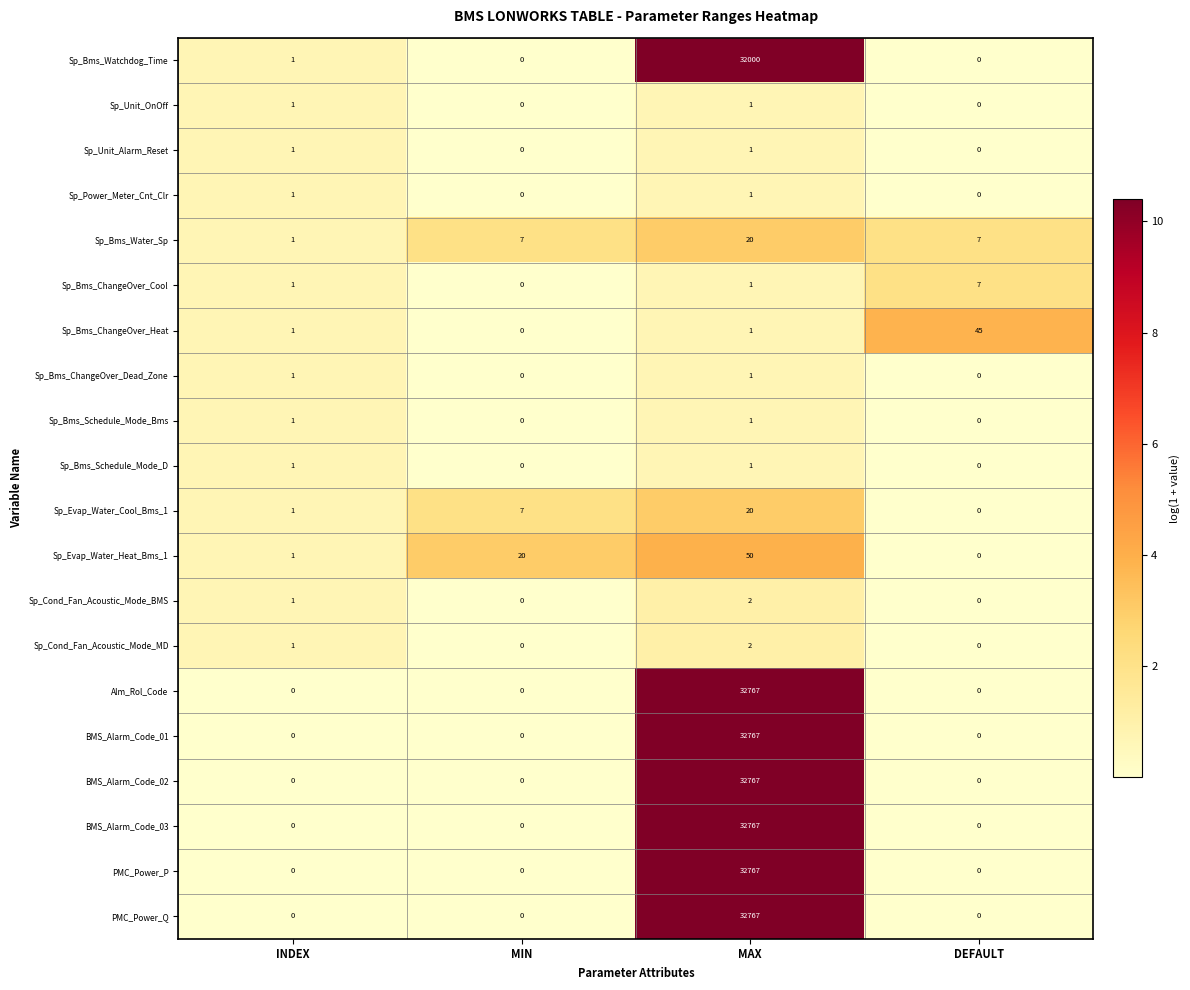

What is the sum of all Sp_Bms_ChangeOver_Heat values?

47